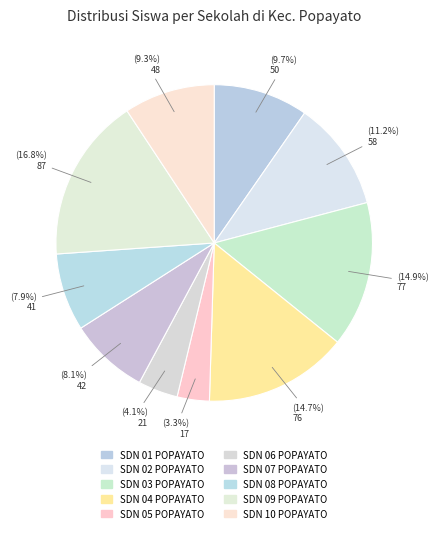

Count the number of slices in the pie.

10